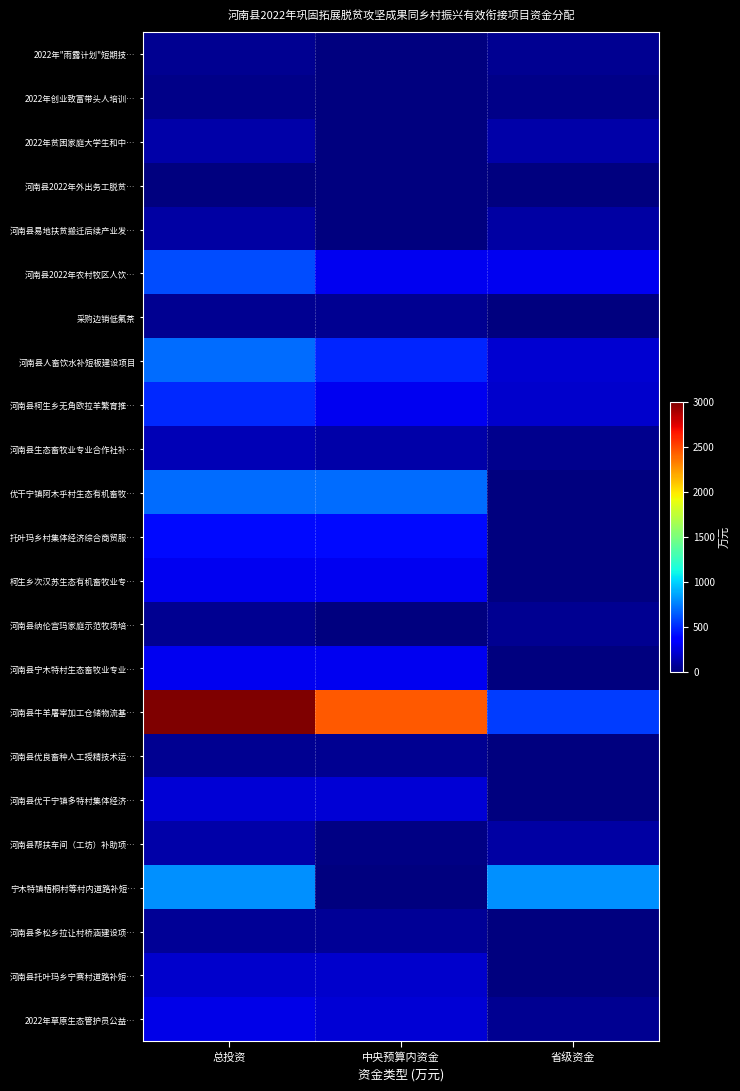

What is the total value across all series at 总投资?

8783.8